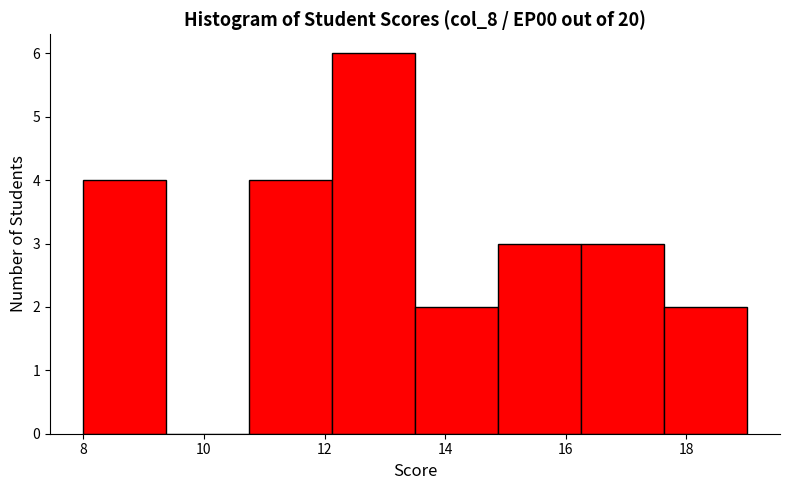

Over which range of the x-axis is the bar tallest?

12.2 to 13.6